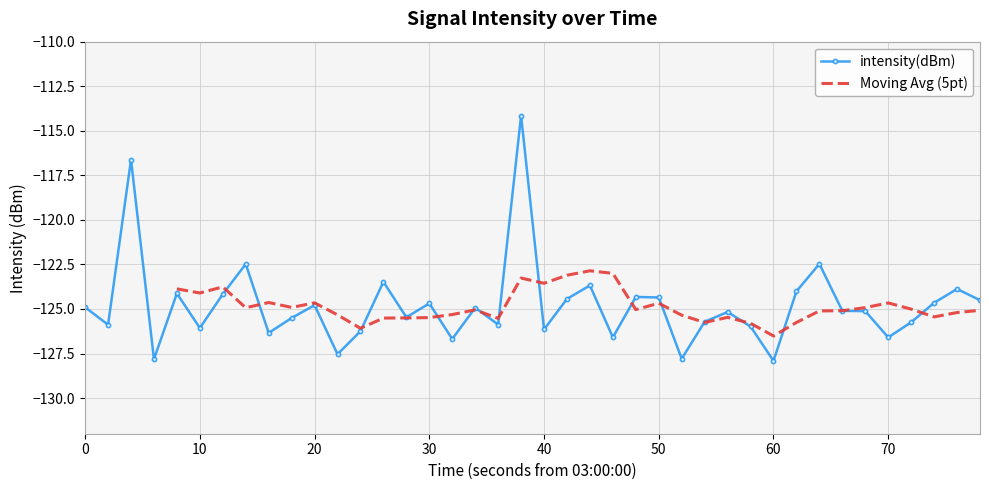

True or false: intensity(dBm) has more than 2 points higher than both neighbors.

True